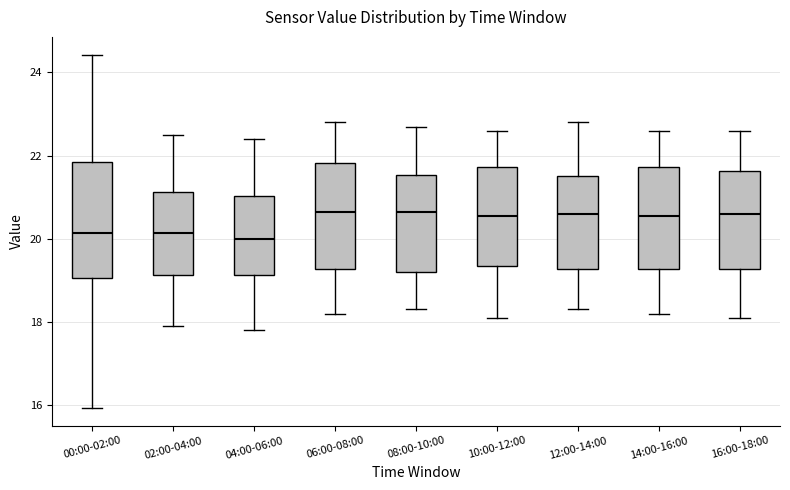

Which box is the tallest, from its lower edge to its upper edge?

00:00-02:00